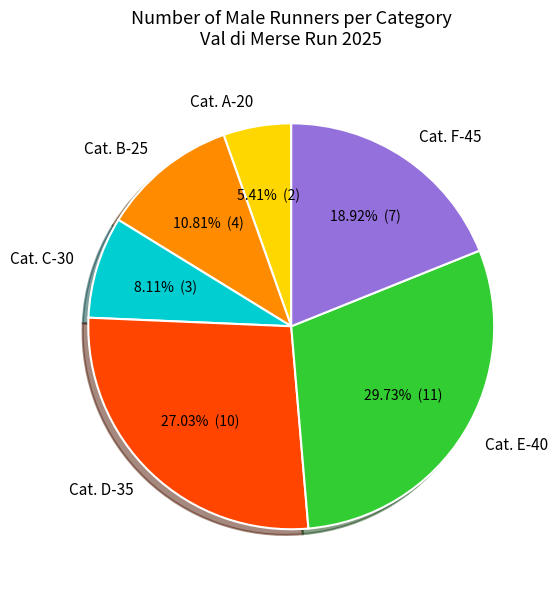

Which category has the smallest portion of the pie?

Cat. A-20